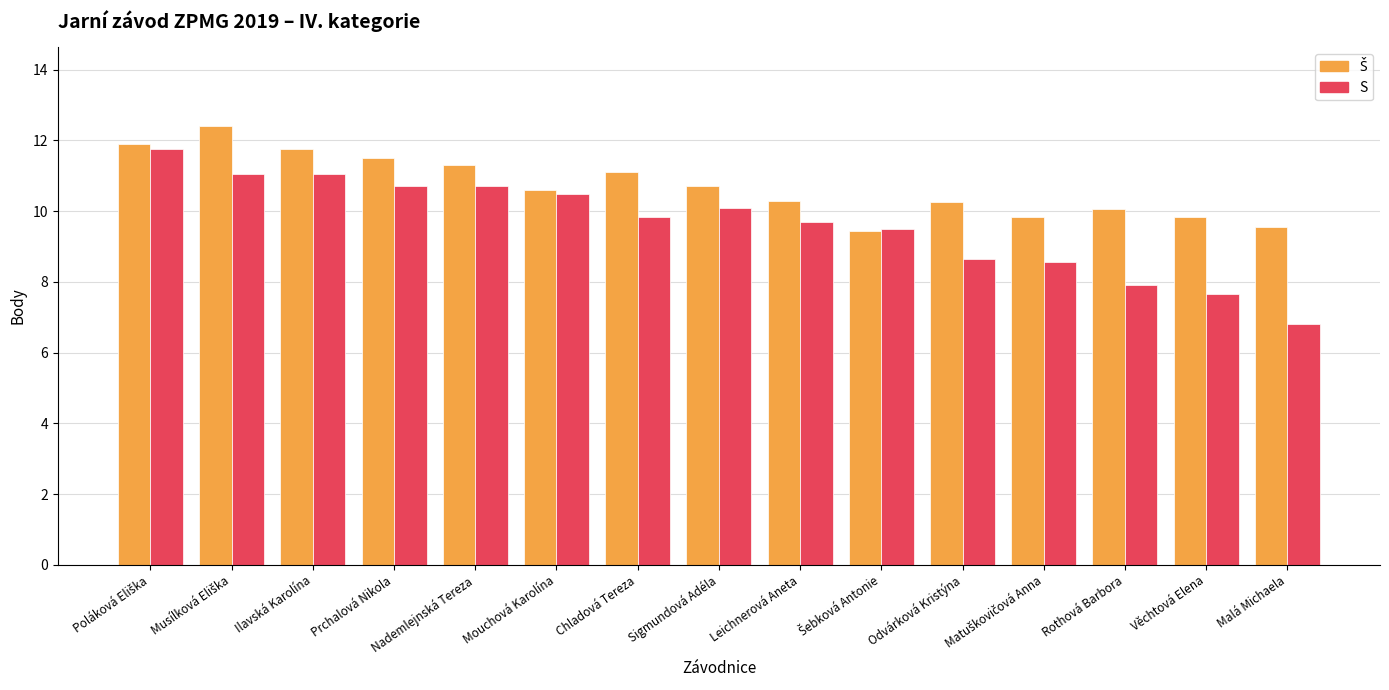

Between Nademlejnská Tereza and Malá Michaela, which series saw the biggest shift?

S